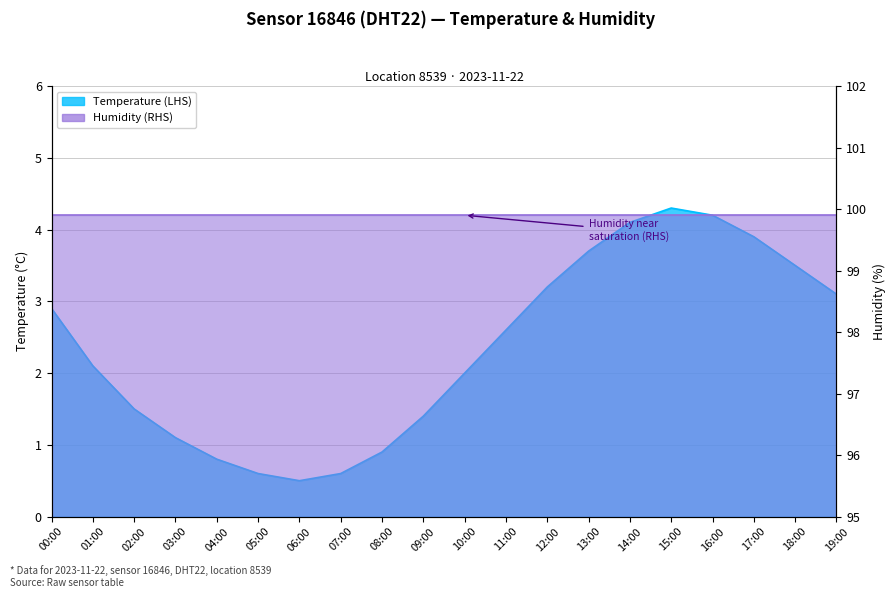

How many points are higher than both their immediate neighbors (excluding endpoints)?

1